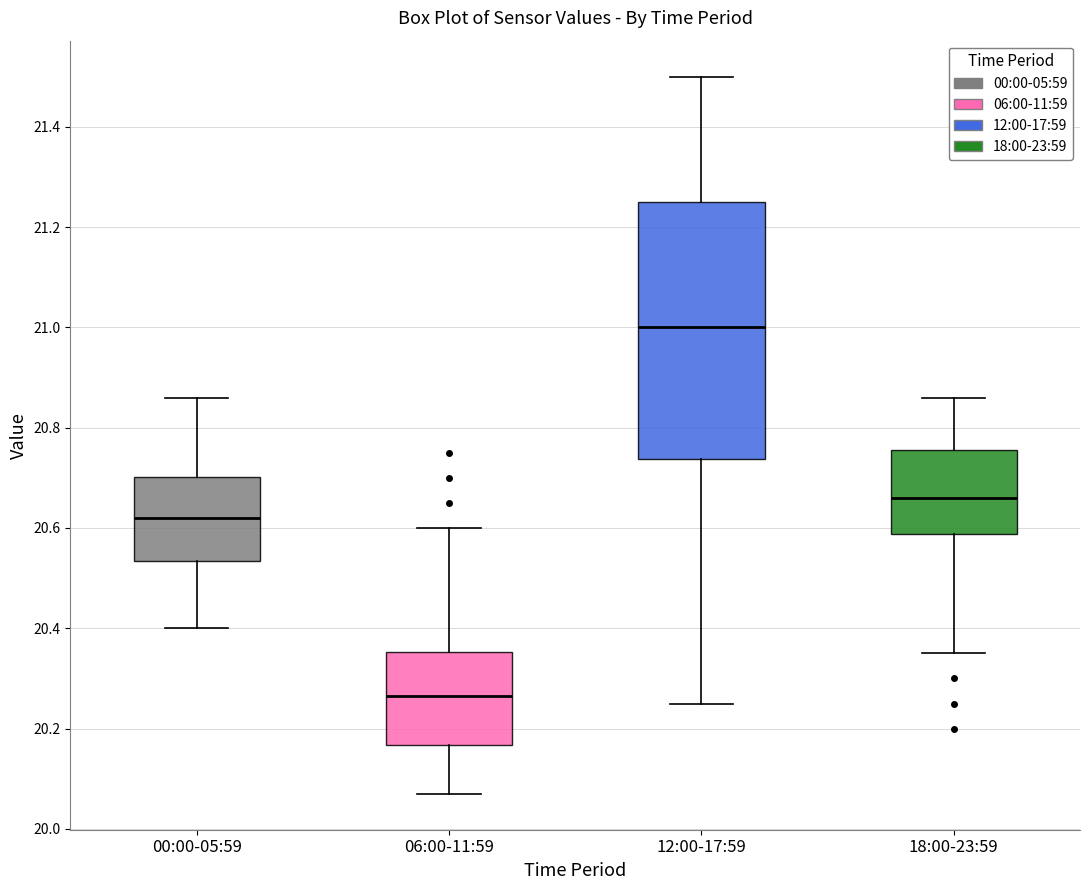

Which box's median line is the highest?

12:00-17:59